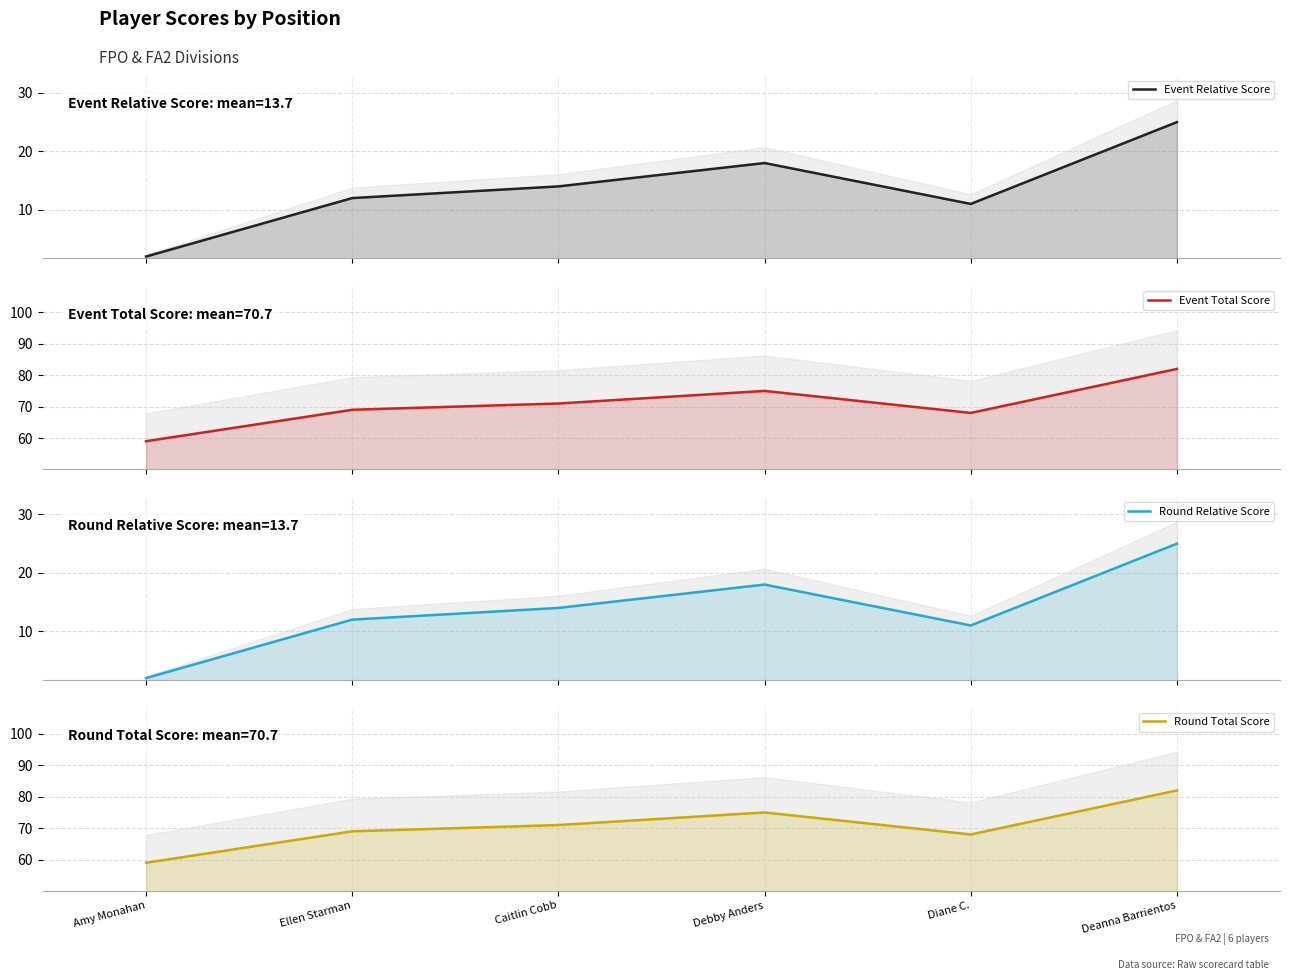

True or false: Round Relative Score has a value of 1 at Amy Monahan.

False